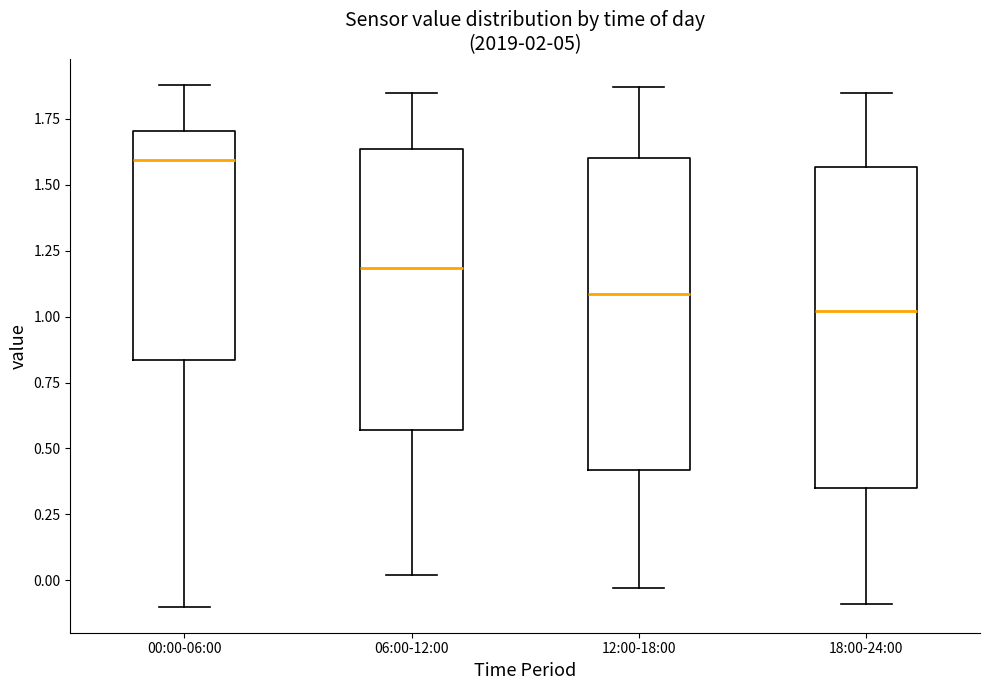

Reading left to right, transcribe this box plot: for each box, give where its median line is, the range the box spans, and where its two whiskers end, as read against the y-axis. The values are not printed on the chart, so give them approximately, as read against the axis.

00:00-06:00: median 1.60, box 0.85 to 1.70, whiskers -0.10 to 1.90
06:00-12:00: median 1.20, box 0.55 to 1.65, whiskers 0.00 to 1.85
12:00-18:00: median 1.10, box 0.40 to 1.60, whiskers -0.05 to 1.85
18:00-24:00: median 1.00, box 0.35 to 1.55, whiskers -0.10 to 1.85